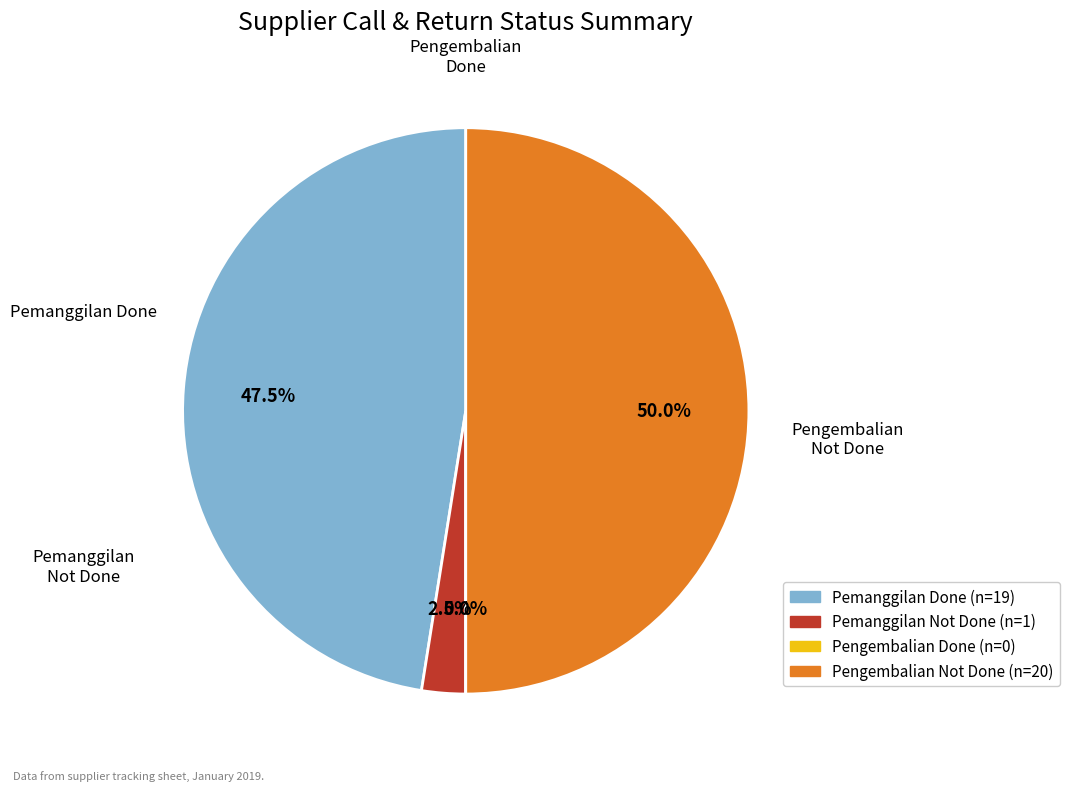

To the nearest percent, what percentage of the pie is Done (Pemanggilan)?

48%